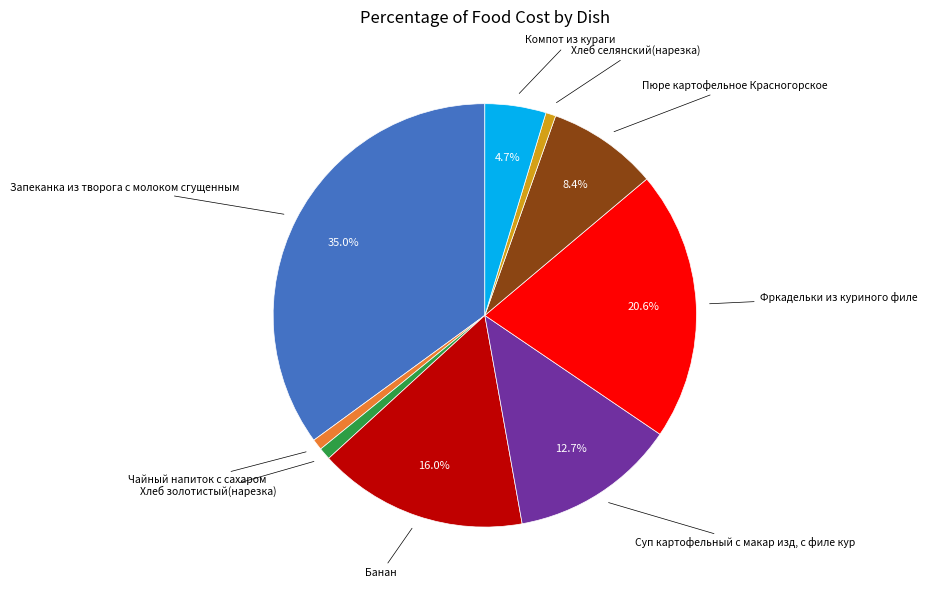

Rank the categories by value from lowest to highest.

Хлеб селянский(нарезка), Чайный напиток с сахаром, Хлеб золотистый(нарезка), Компот из кураги, Пюре картофельное Красногорское, Суп картофельный с макар изд, с филе кур, Банан, Фркадельки из куриного филе, Запеканка из творога с молоком сгущенным